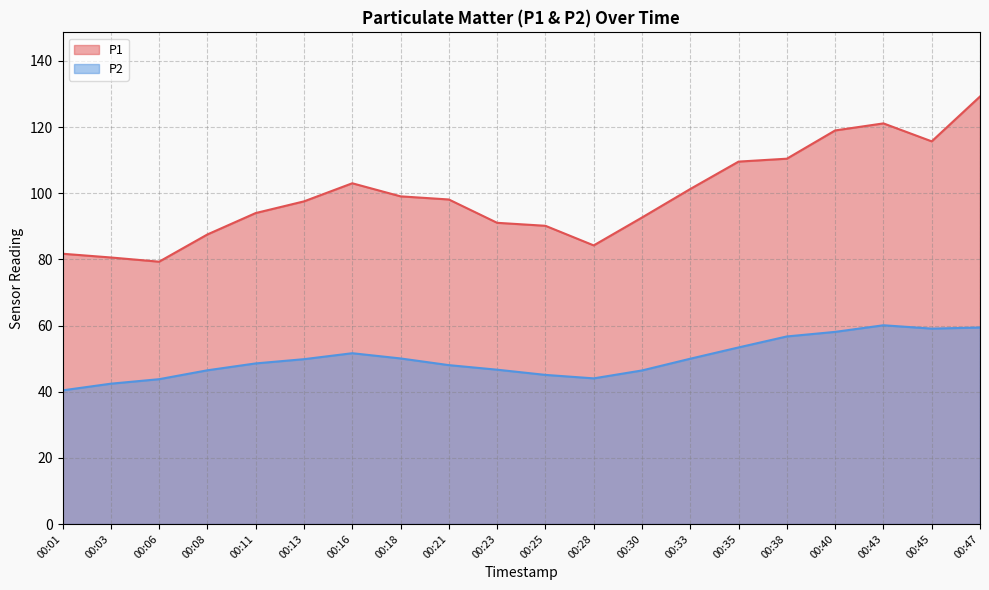

The P2 series shows 53.4 at 00:35. True or false?

True